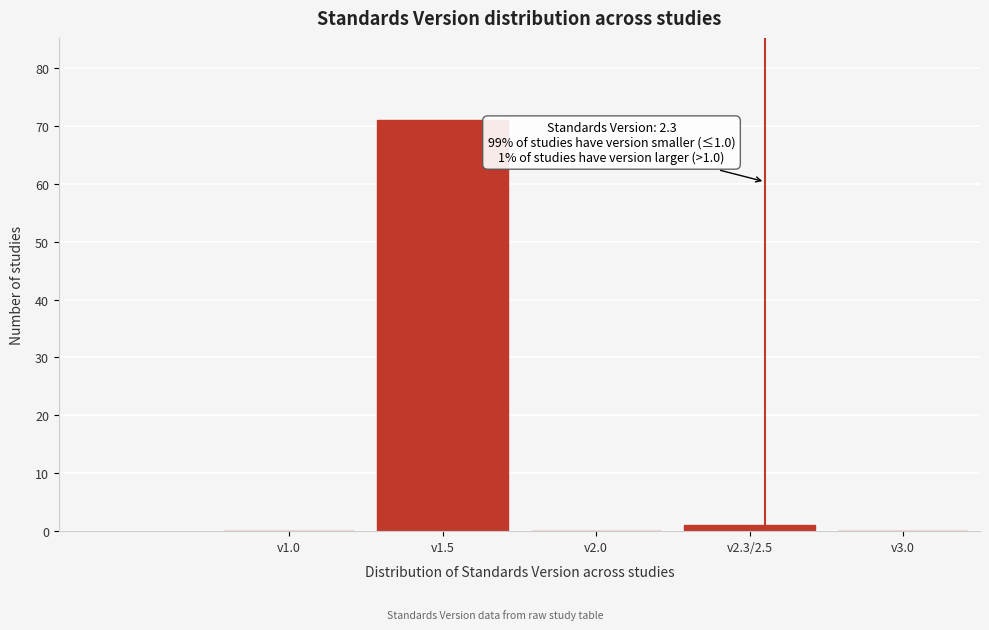

Reading left to right, transcribe all the data shown in this chart.

v1.0=0	v1.5=71	v2.0=0	v2.3/2.5=1	v3.0=0